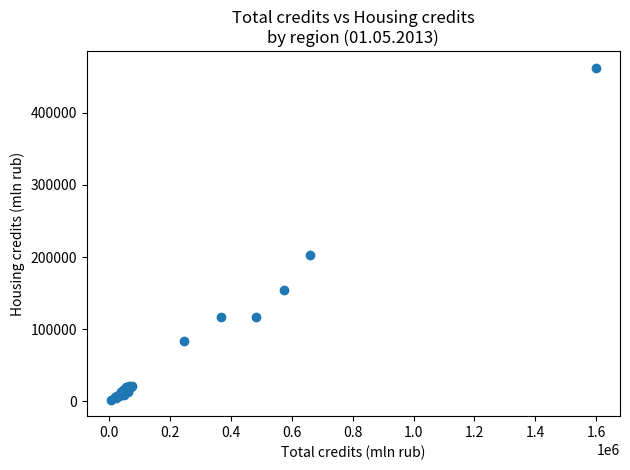

What Y value in the scatter plot is closest to 232375?

203414